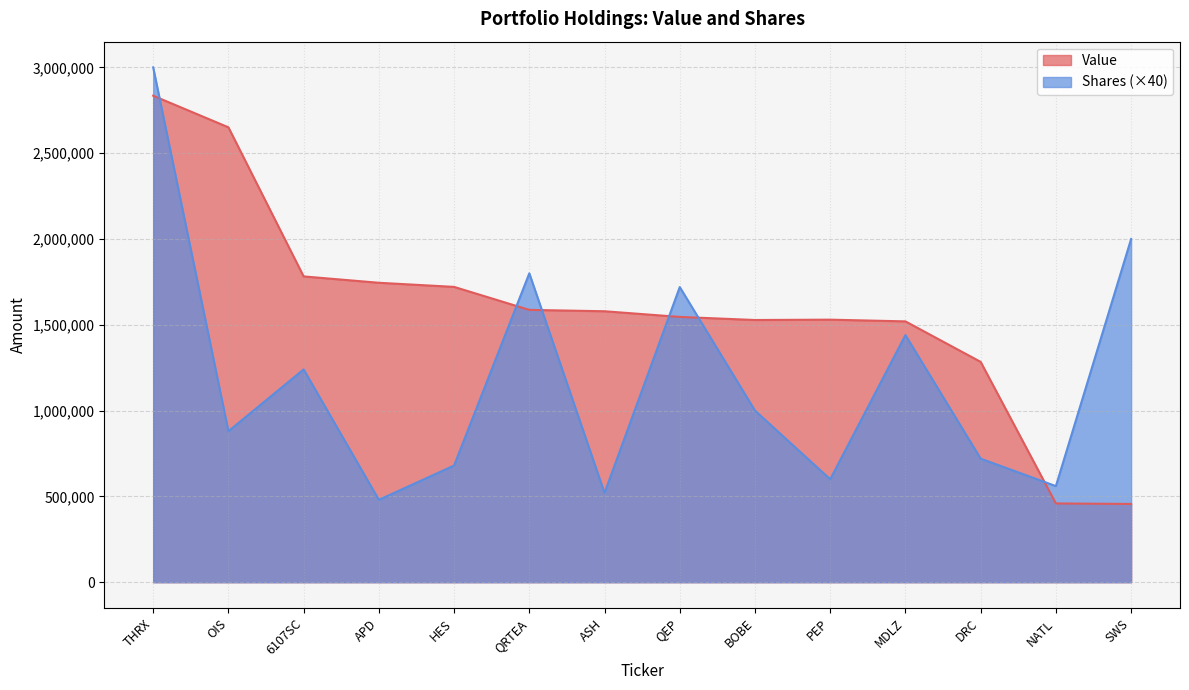

How many series are shown in this chart?

2